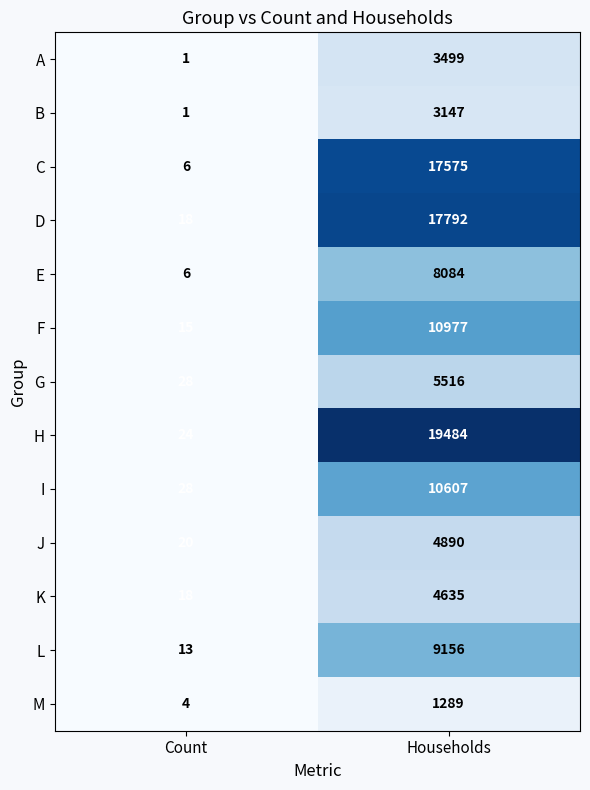

Is it true that H equals 19484 at Households?

True